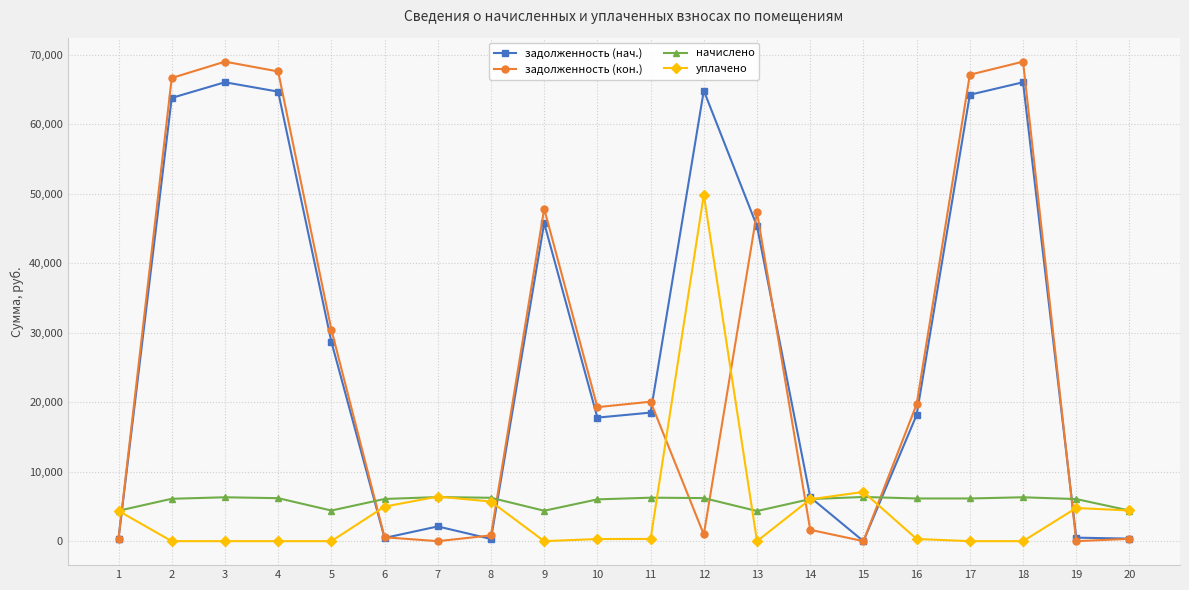

True or false: задолженность (кон.) and уплачено intersect in this chart.

True